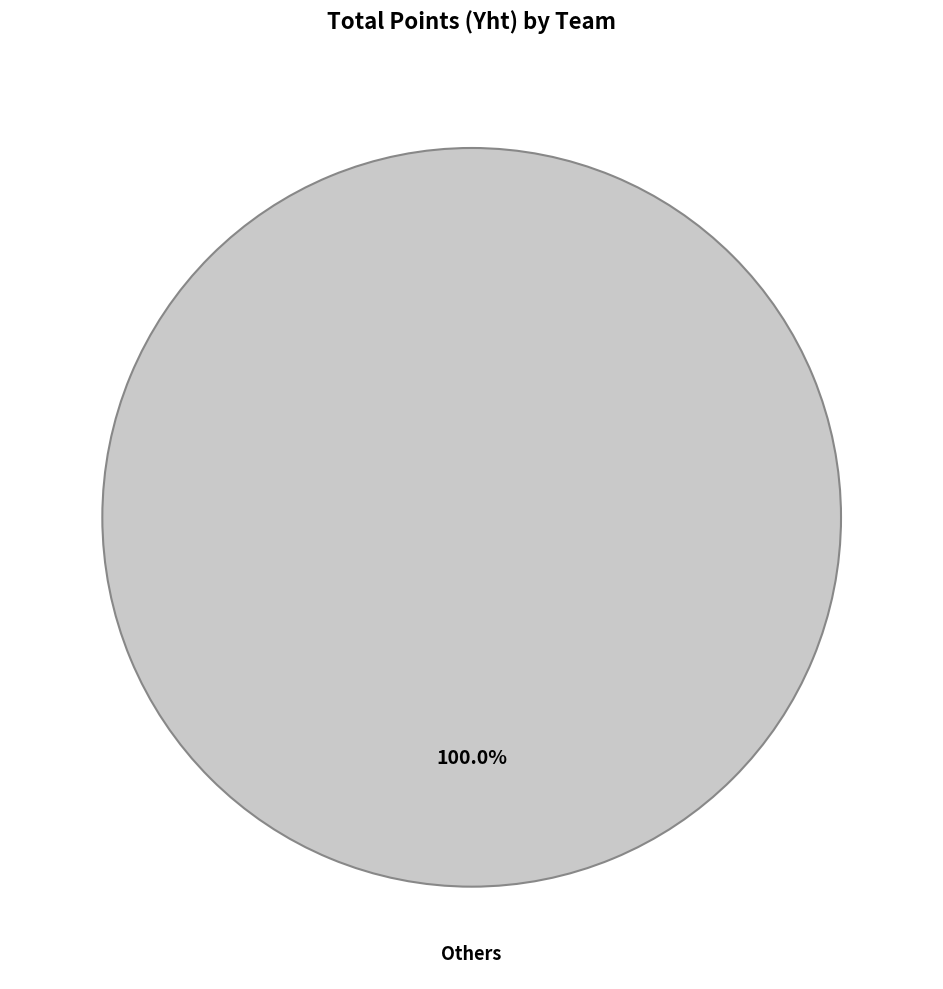

Does any single category account for the majority?

Yes